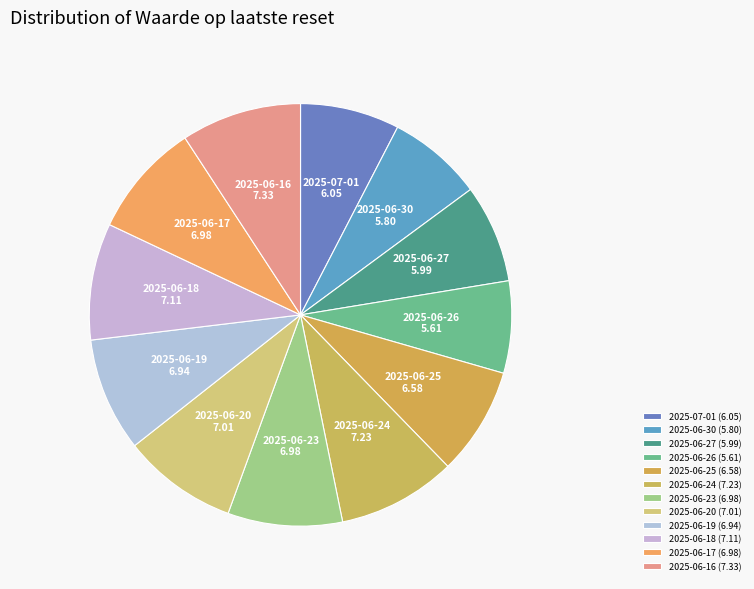

The 2025-06-18 slice represents 9% of the pie. True or false?

True